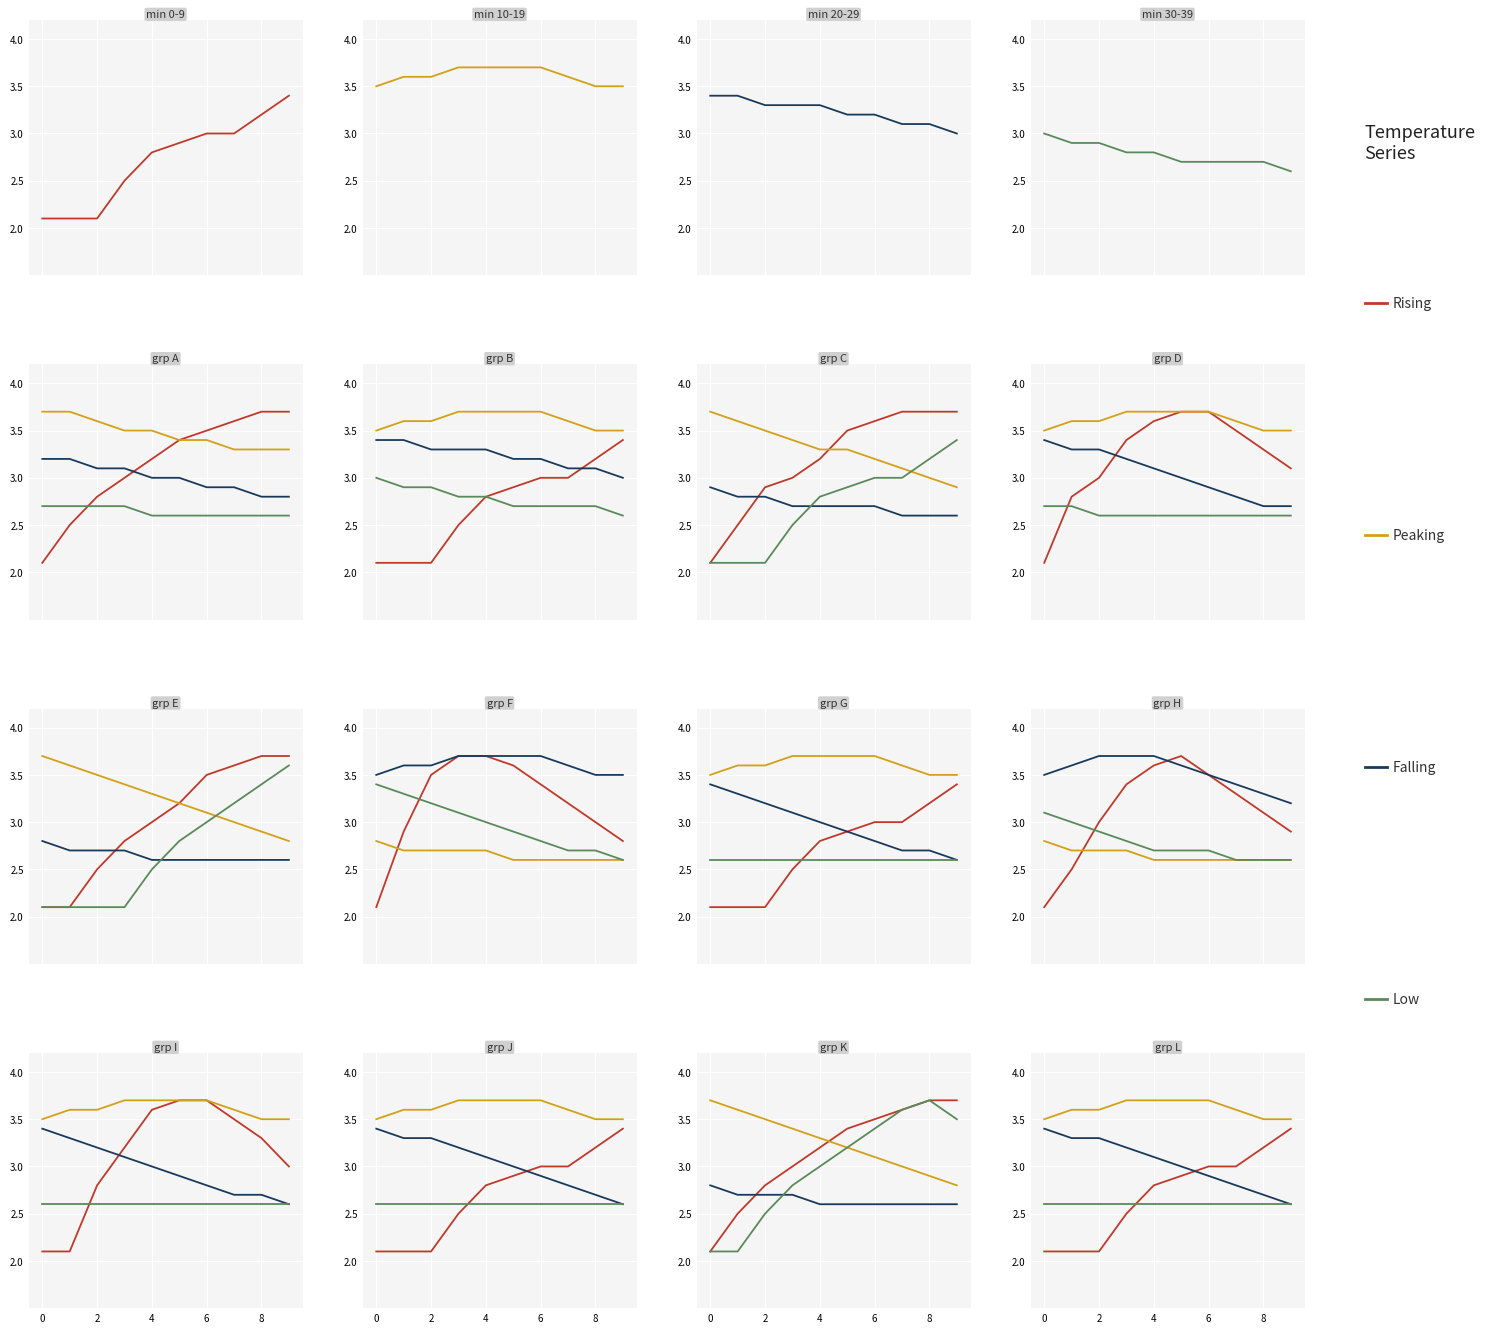

How many lines are shown in the chart?

4